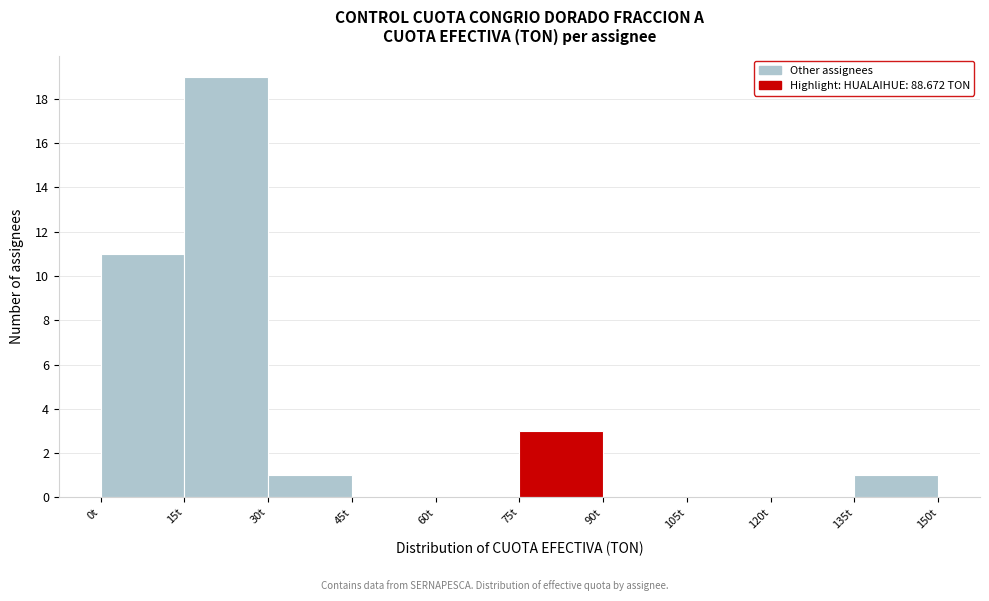

Which range on the x-axis has the tallest bar?

15 to 30